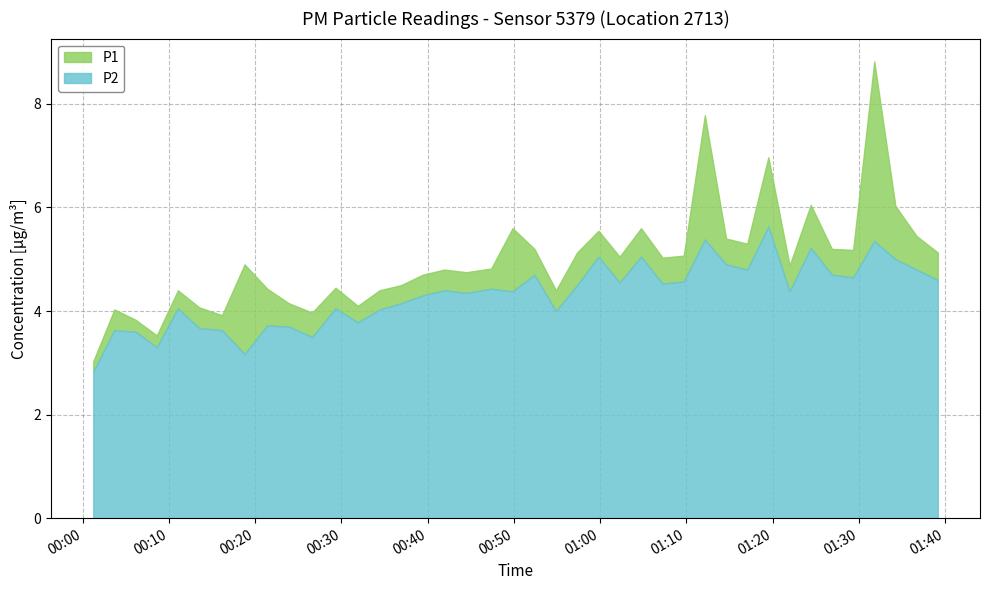

Is the value of P2 at 2023-03-03T00:06:08 greater than the value of P1 at 2023-03-03T01:14:37?

No